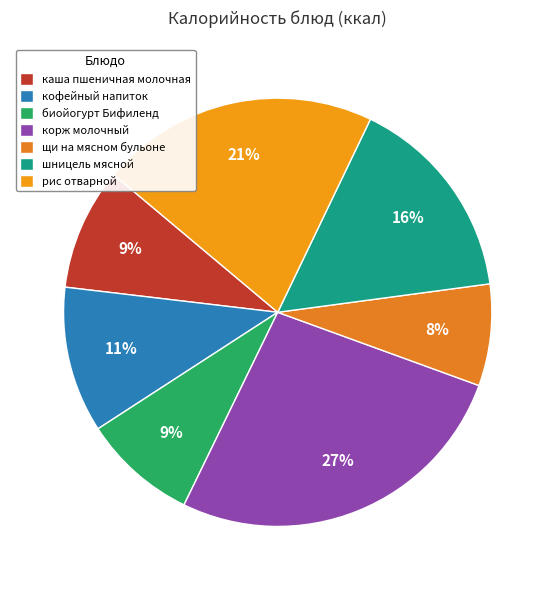

To the nearest percent, what is the difference between the largest and smallest slice percentages?

19%